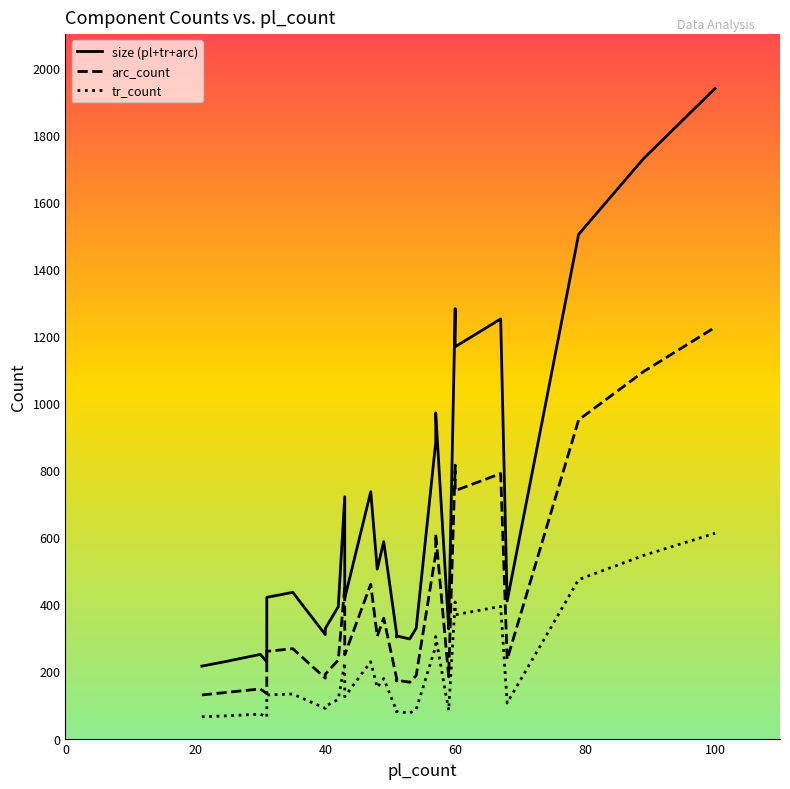

Reading left to right, extract all data points from this chart.

size (pl+tr+arc): 216	231	251	229	421	436	310	328	393	721	418	736	505	587	311	303	306	297	329	883	971	327	335	1282	1168	1251	410	1503	1729	1938
arc_count: 130	138	148	134	260	268	180	192	234	452	250	460	305	359	178	172	174	168	188	551	610	184	190	815	739	790	236	950	1094	1226
tr_count: 65	68	73	64	130	133	90	96	117	226	125	229	152	179	82	80	81	76	87	275	304	84	86	407	369	394	106	474	546	612